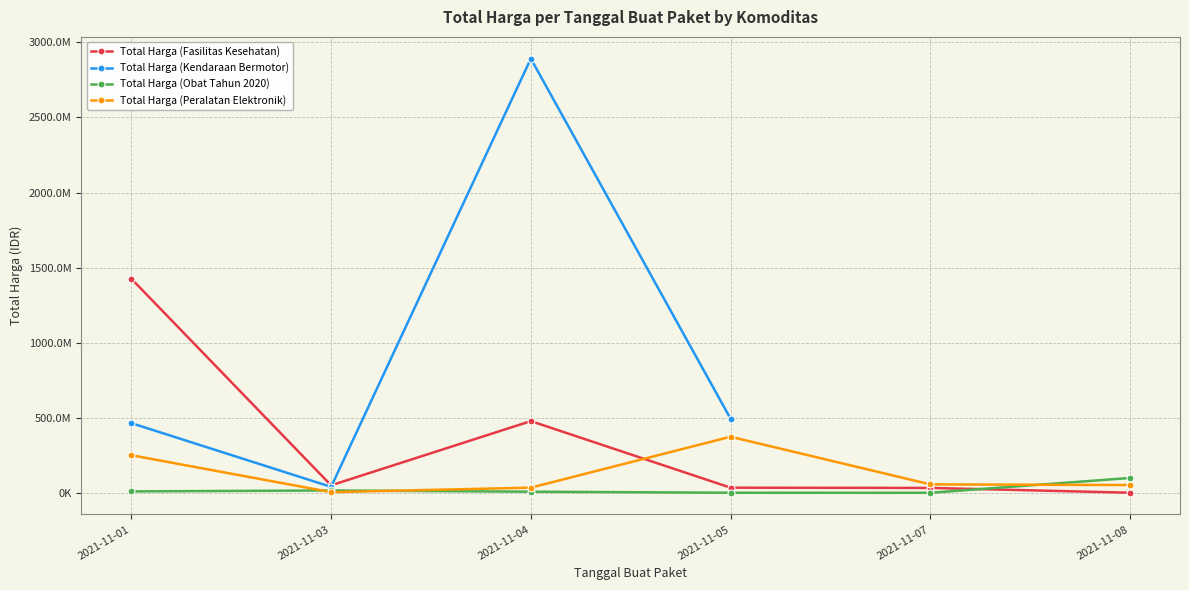

How many values in the Total Harga (Obat Tahun 2020) series are below 9180000?

3